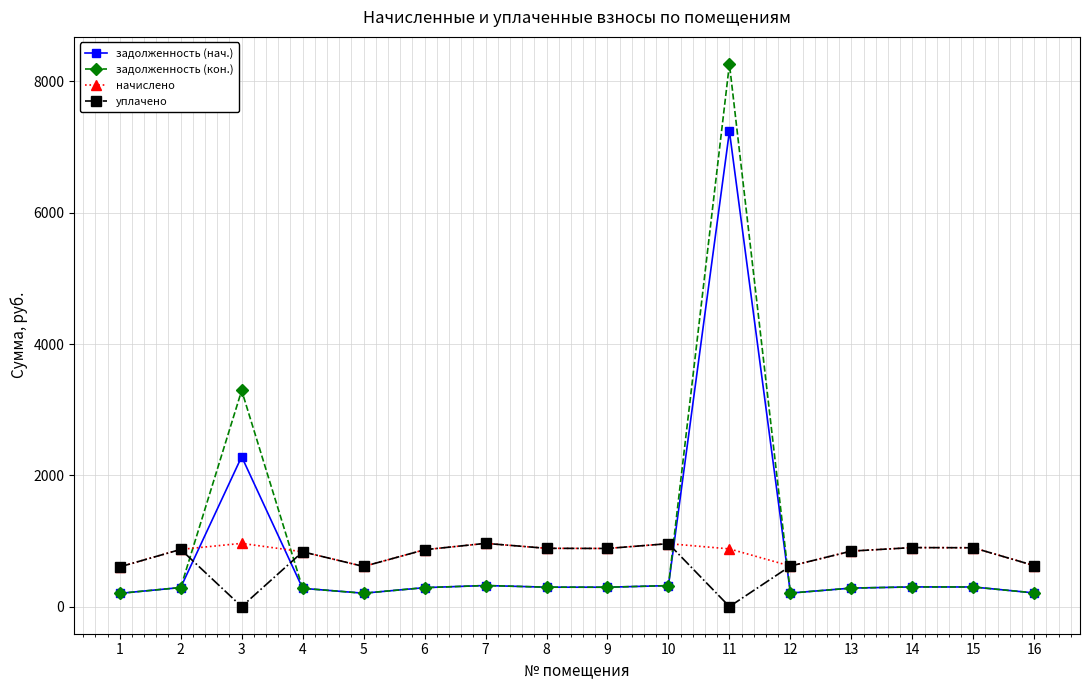

At 3, list the series in order from largest to smallest.

задолженность (кон.), задолженность (нач.), начислено, уплачено